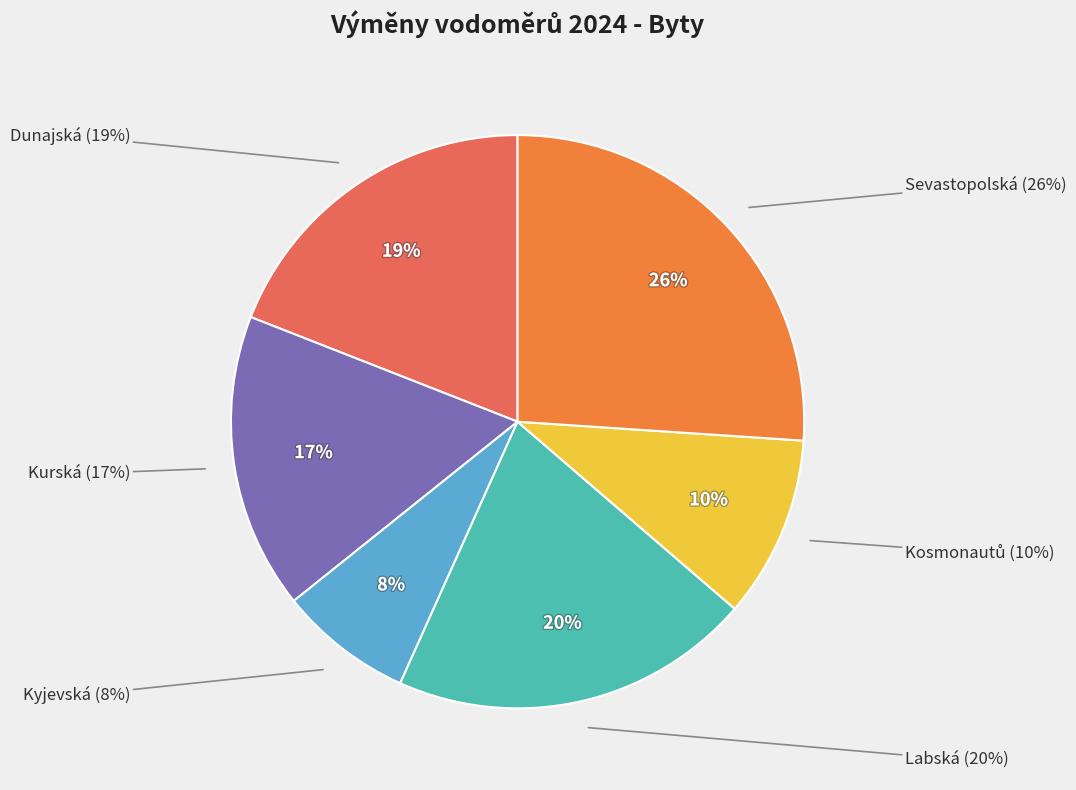

The Sevastopolská slice represents 21% of the pie. True or false?

False